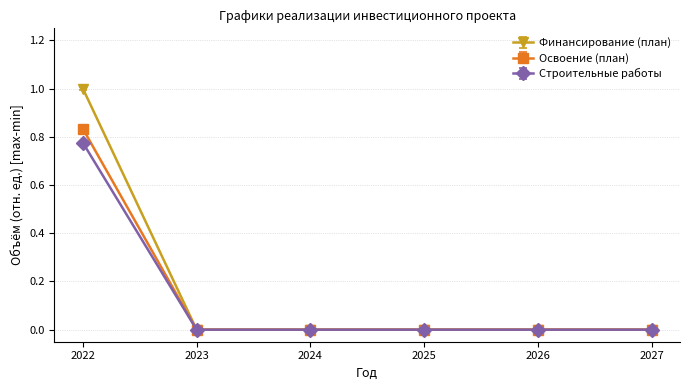

How many lines are shown in the chart?

3